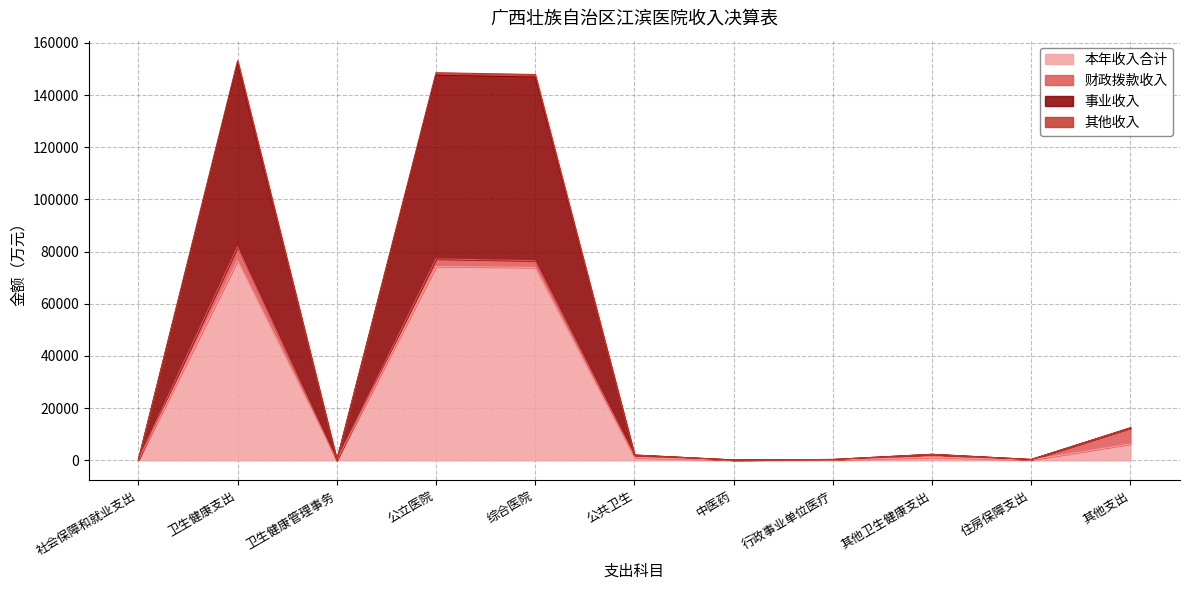

What is the maximum value for 本年收入合计?

76604.1